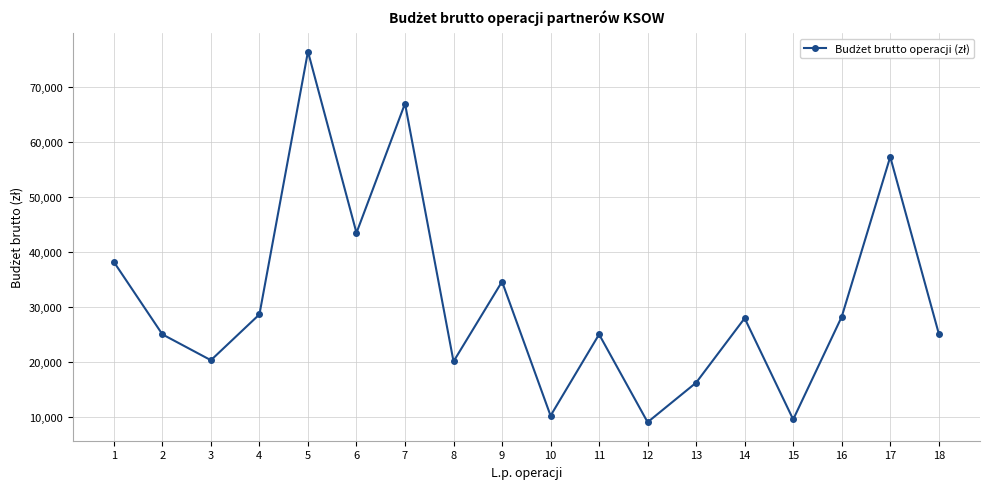

What is the sum of the values at 12 and 13?

25200.0